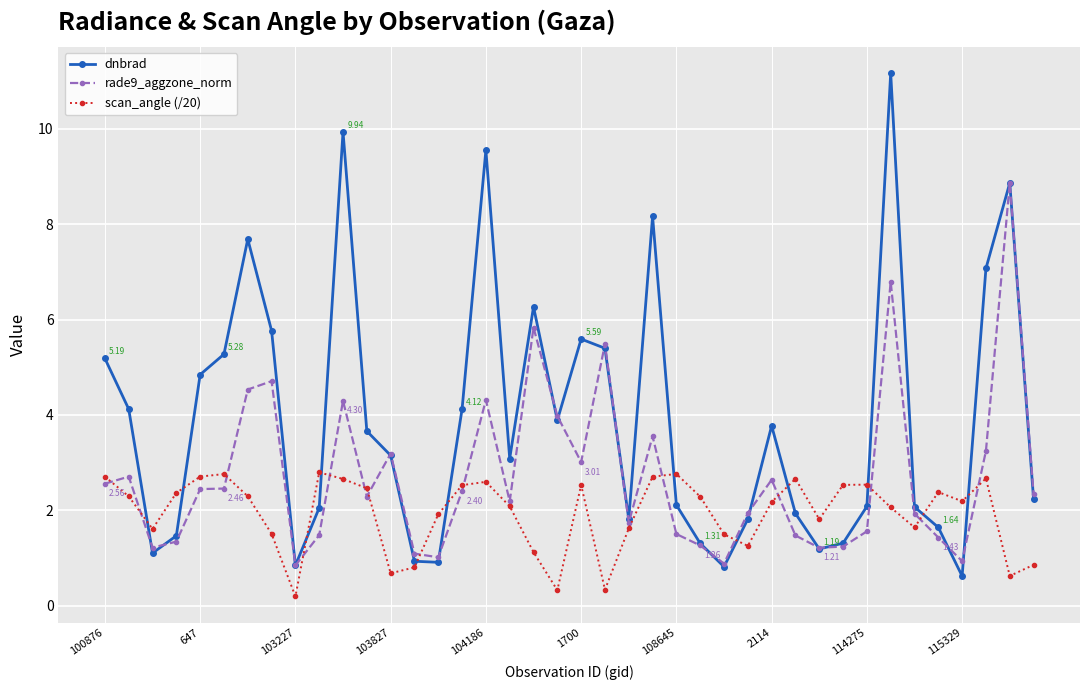

True or false: rade9_aggzone_norm has more than 2 points higher than both neighbors.

True